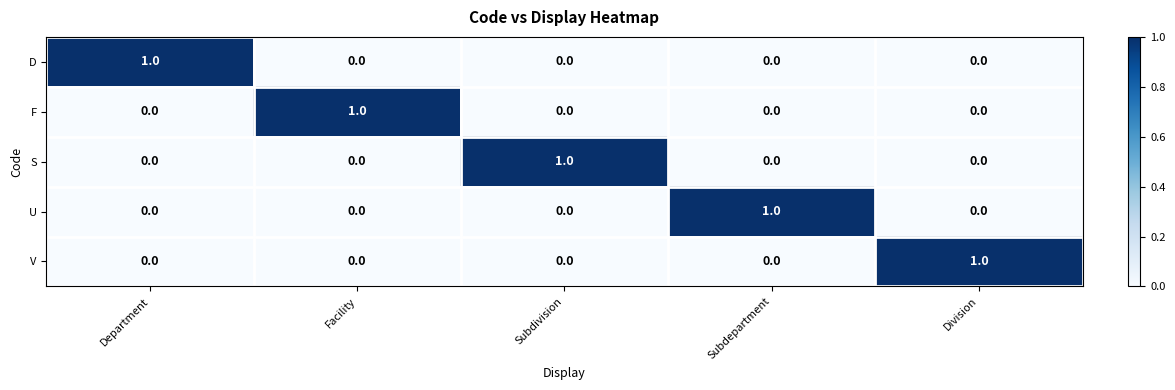

At how many categories does at least one series exceed 0?

5